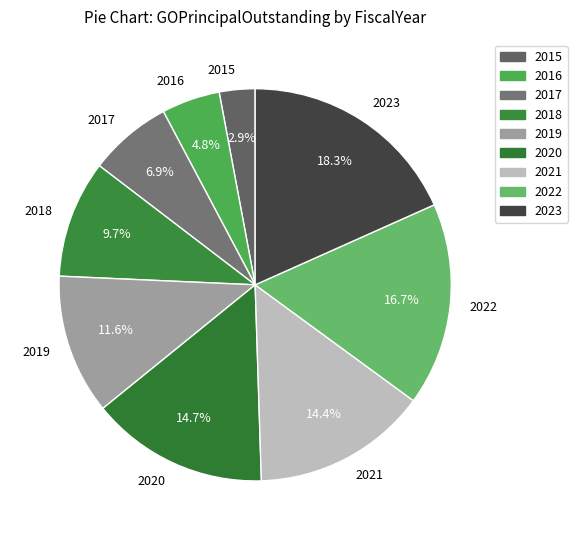

To the nearest percent, what is the difference between the 2020 and 2015 slice percentages?

12%